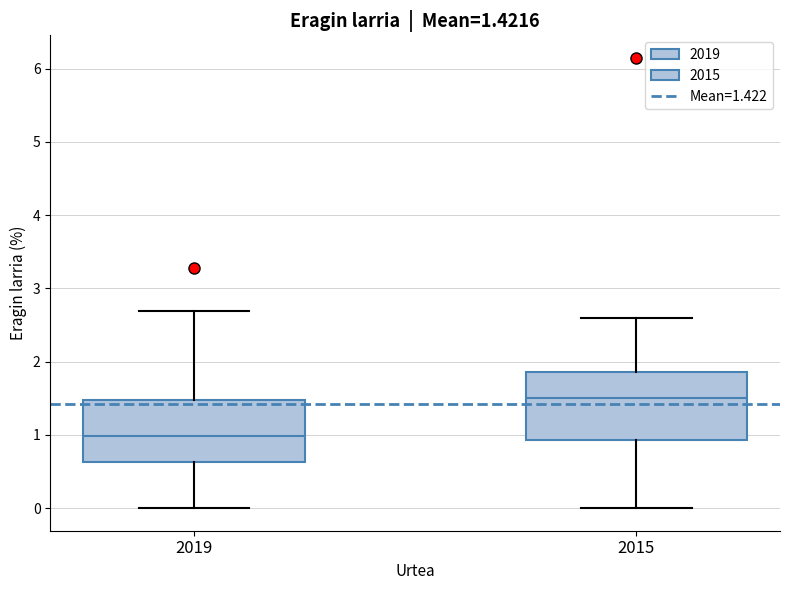

Which box's median line is the highest?

2015